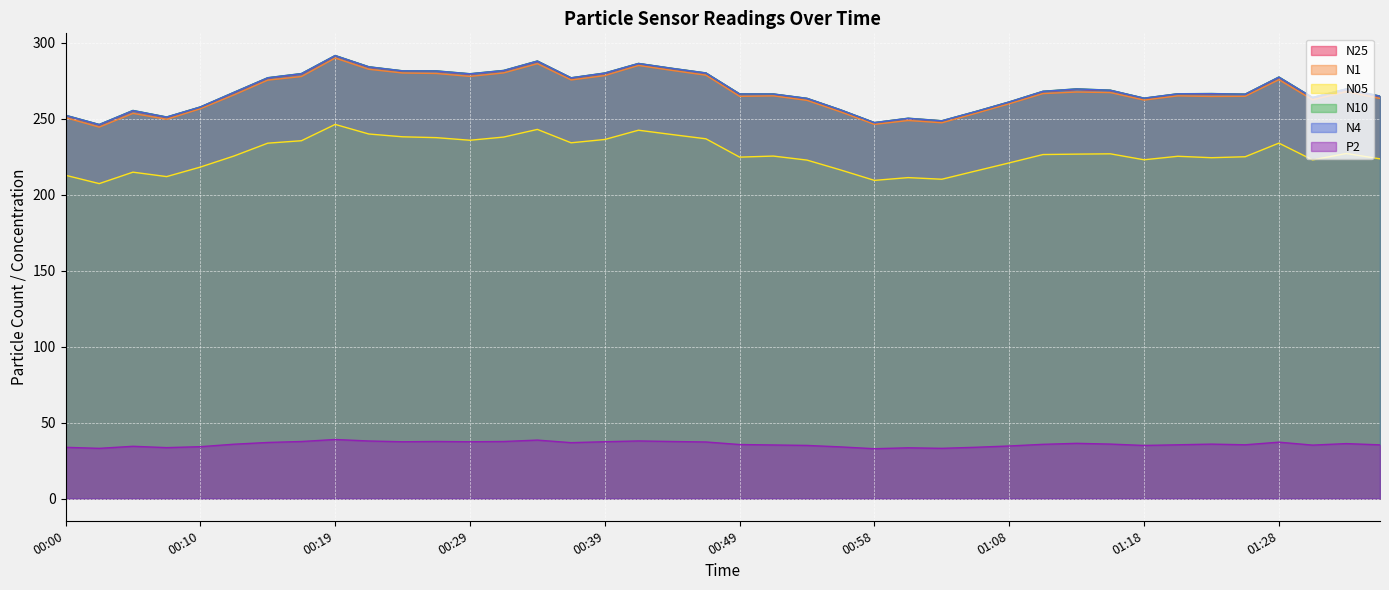

What is the sum of the N25 values at 00:00 and 00:29?

531.5